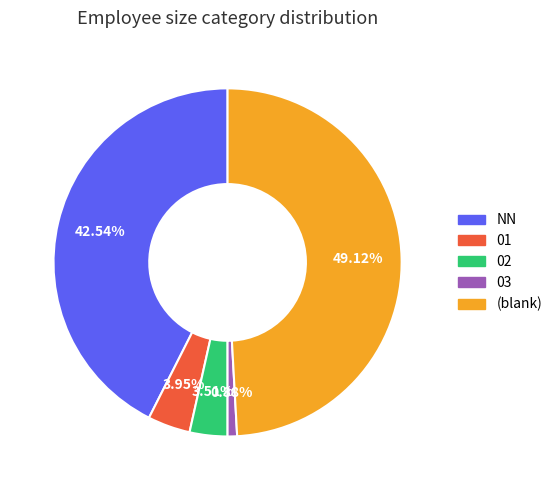

Does any single category account for the majority?

No